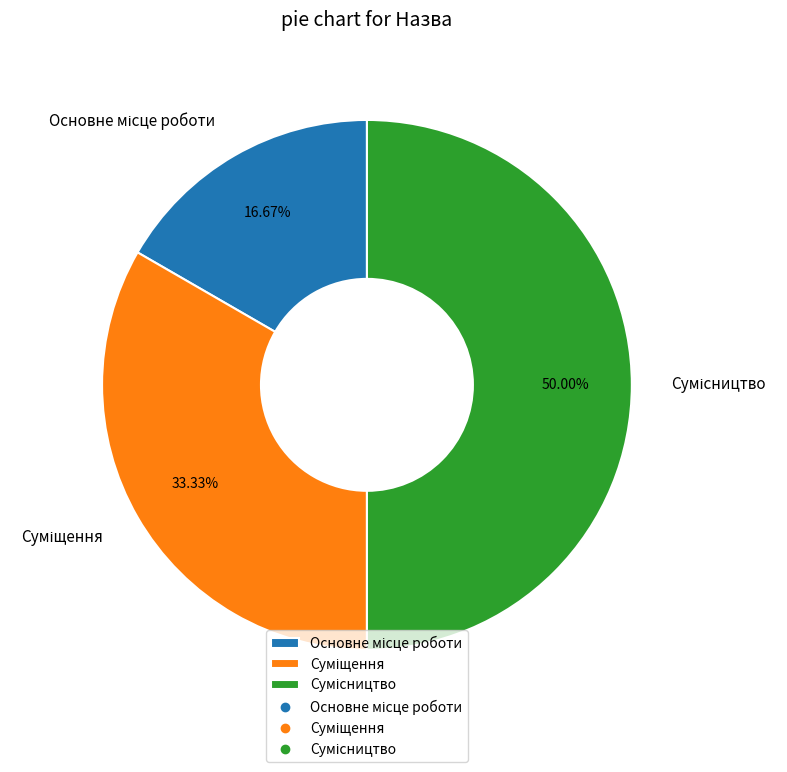

Is there any slice that represents more than half of the pie?

No